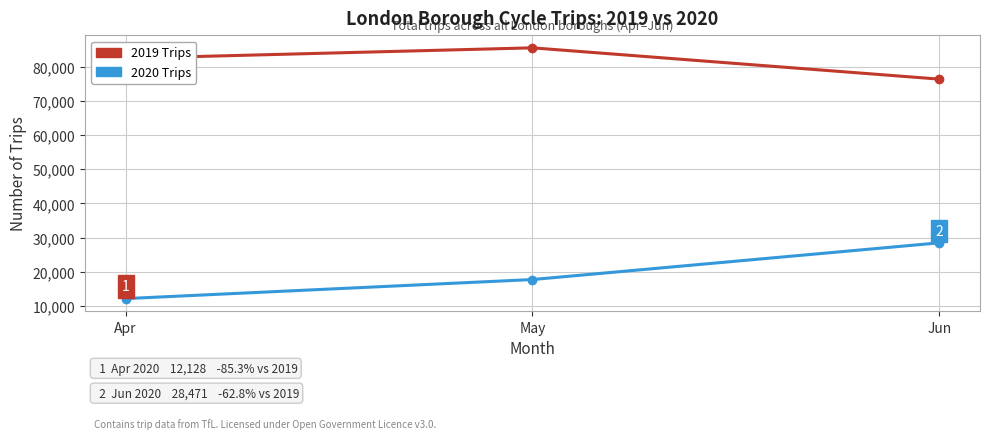

How many 2019 Trips values are between 76447 and 85617?

3